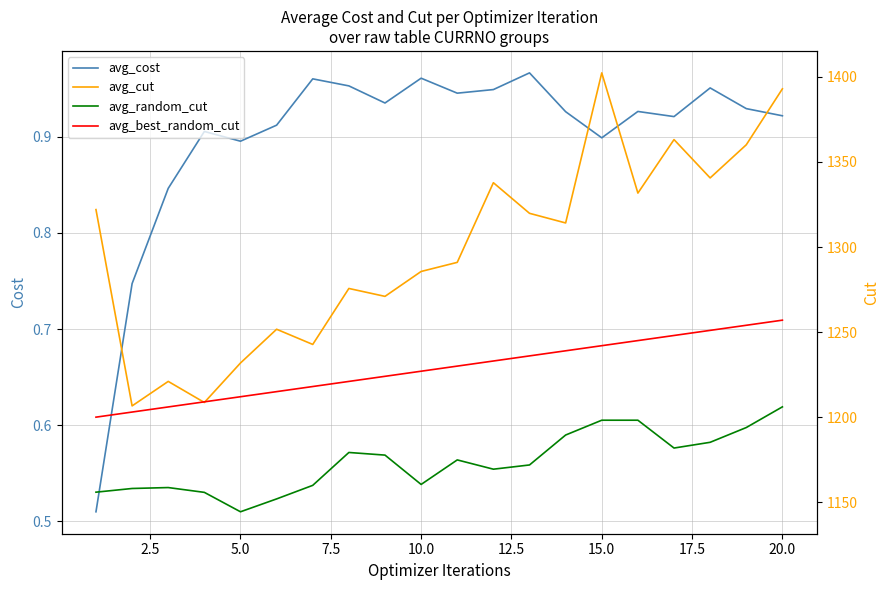

True or false: avg_cost and avg_best_random_cut intersect in this chart.

False